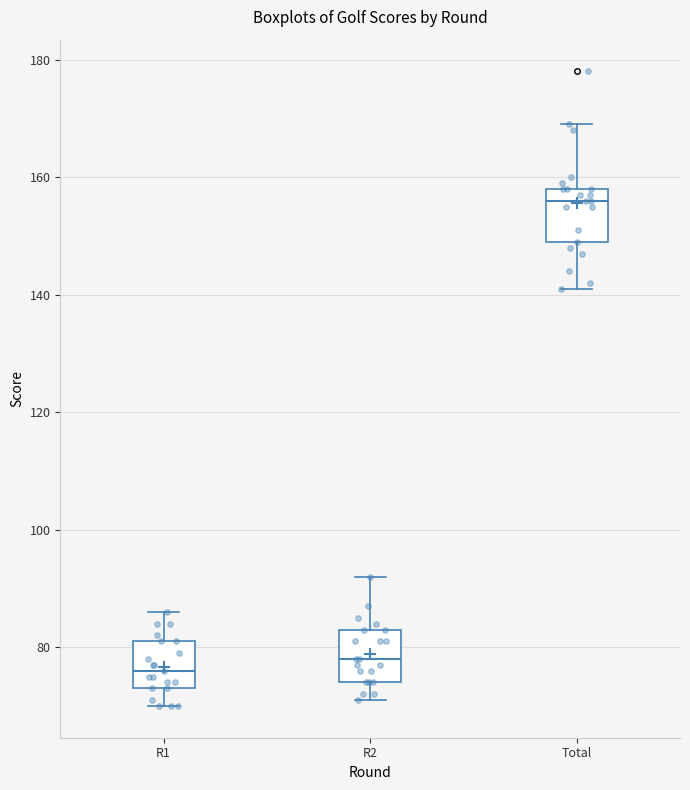

Which box has the lowest median line?

R1